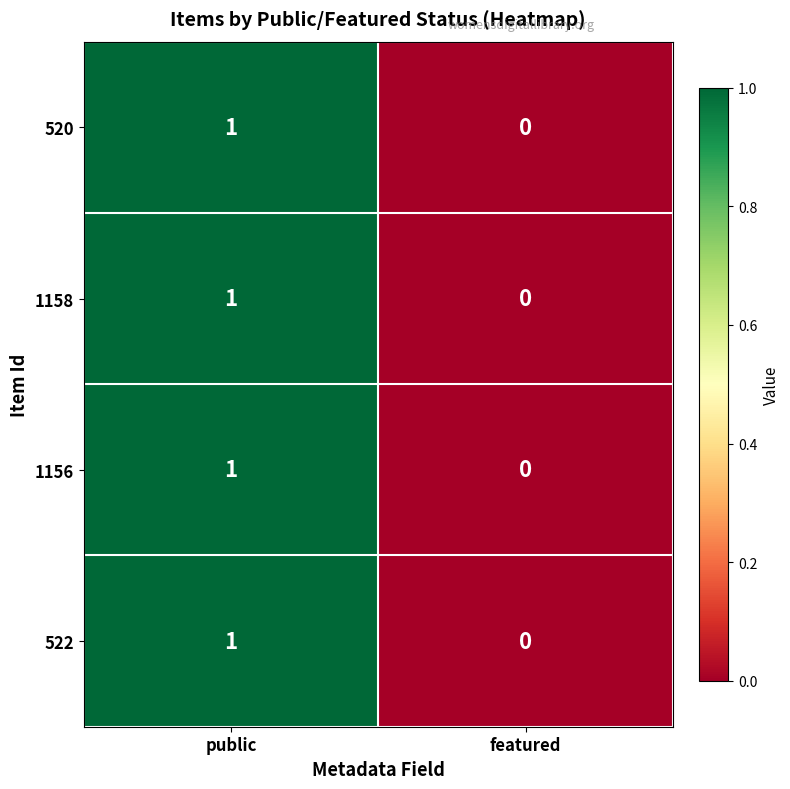

Which category has the lowest value across all series?

featured